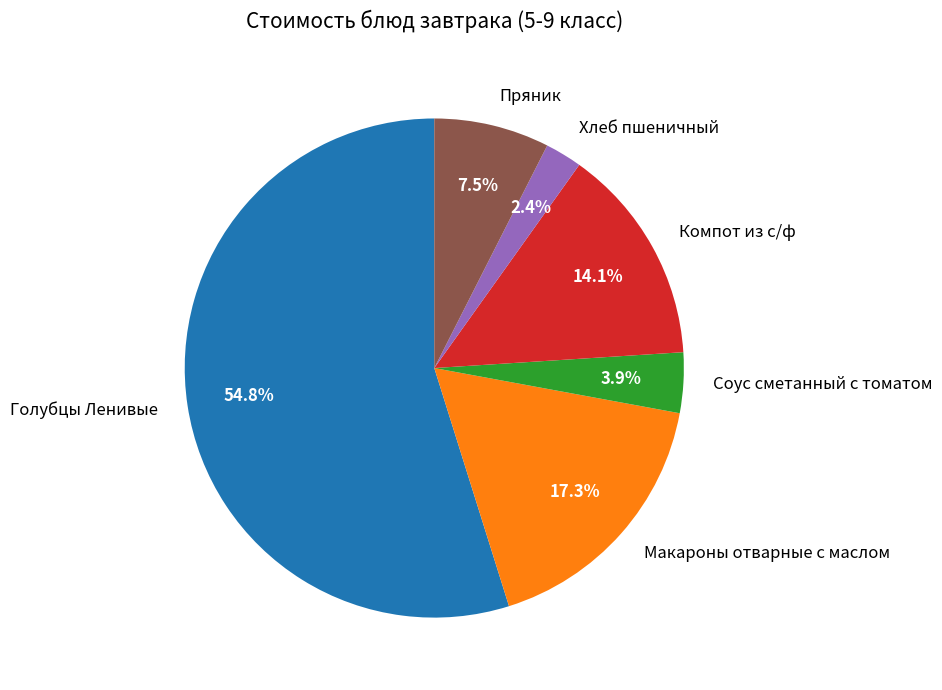

Which slice is the smallest?

Хлеб пшеничный